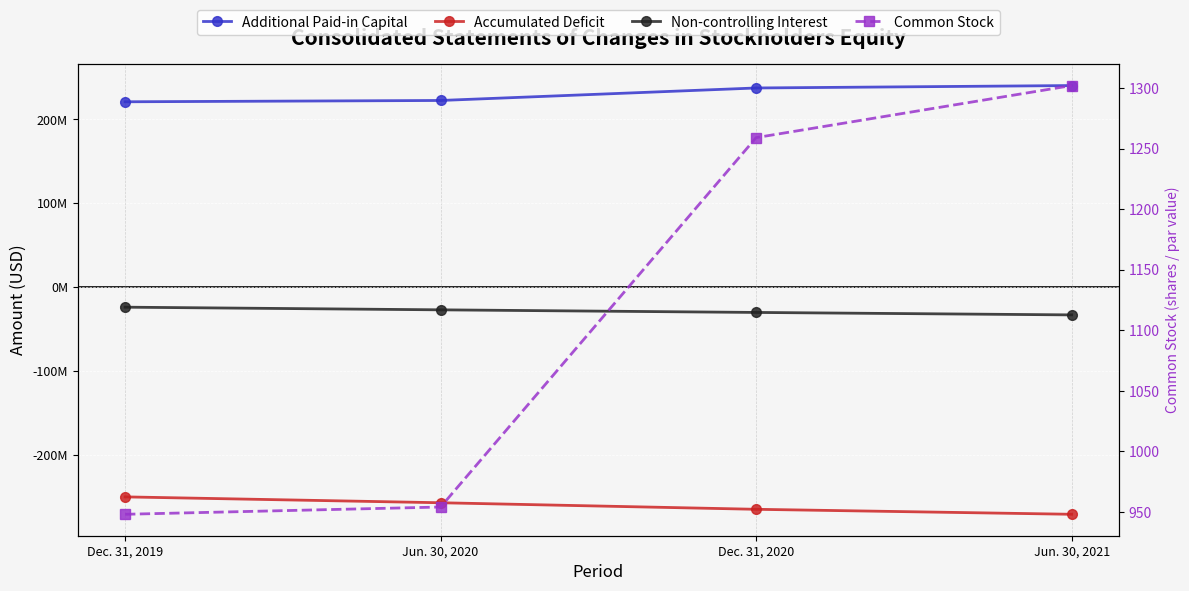

How many lines are shown in the chart?

4